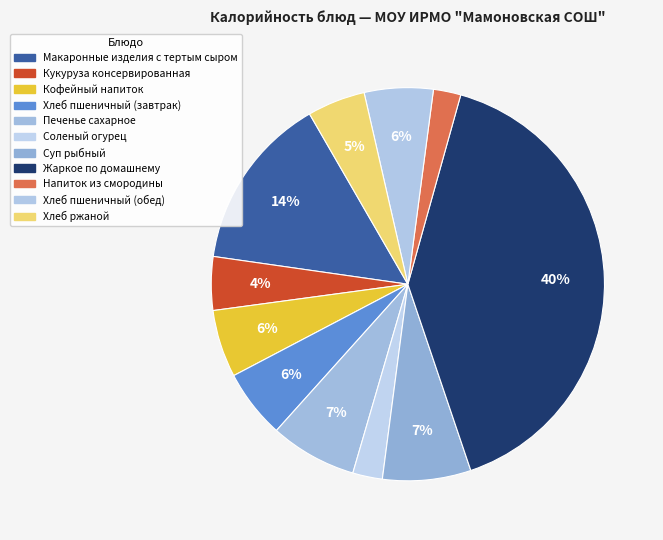

Does any single category account for the majority?

No